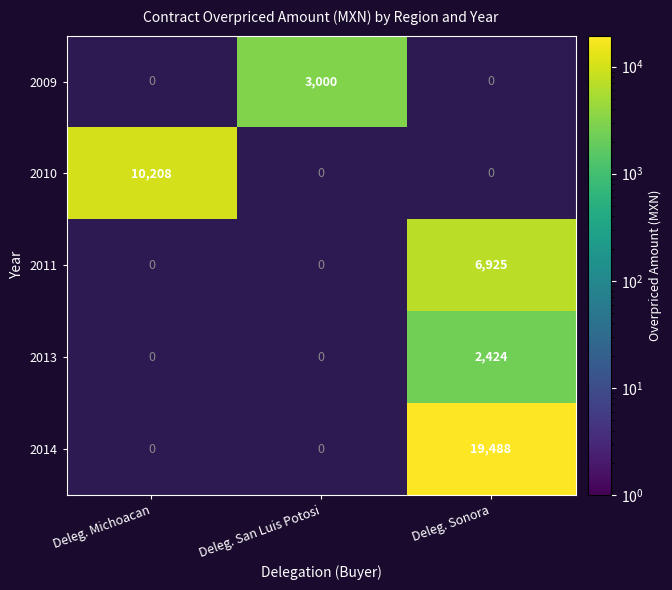

Is it true that 2014 equals 28693 at Deleg. Sonora?

False